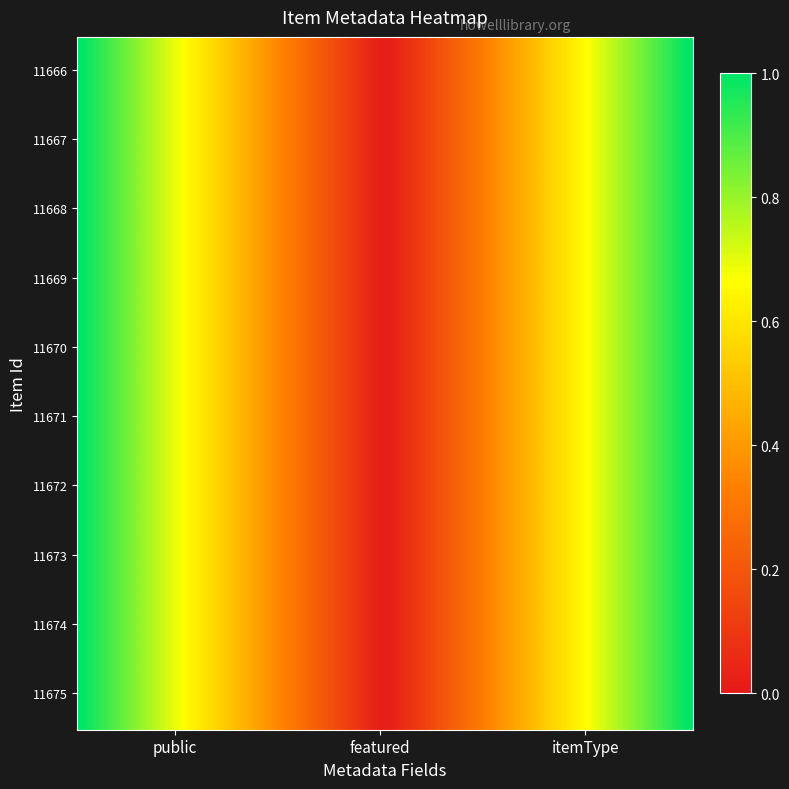

Which category has the highest value across all series?

public